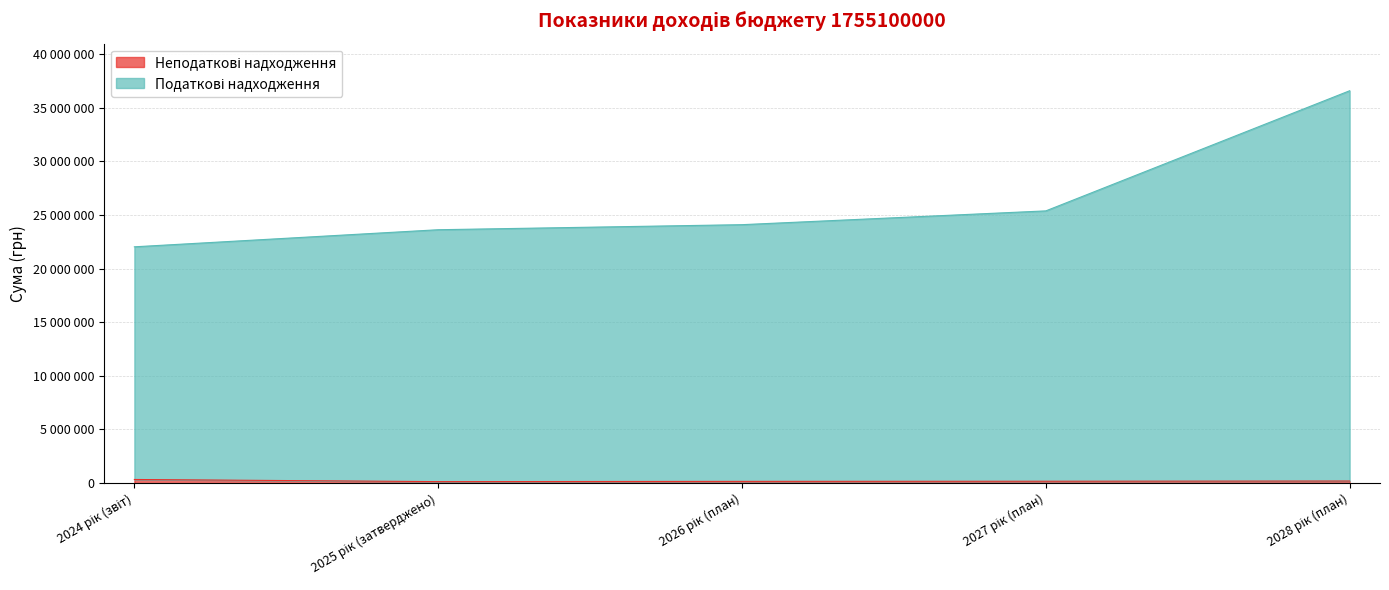

What is the label of the 5th point from the left?

2028 рік (план)